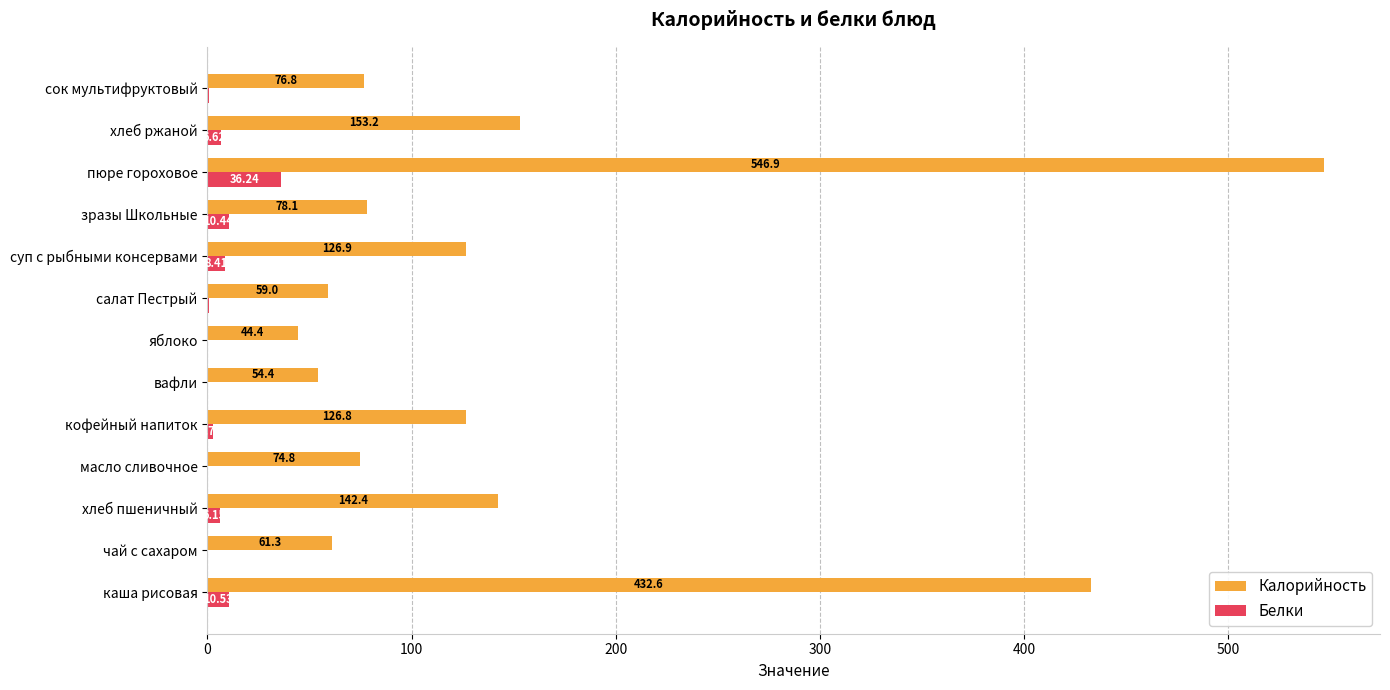

Which series has the largest total across all categories?

Калорийность